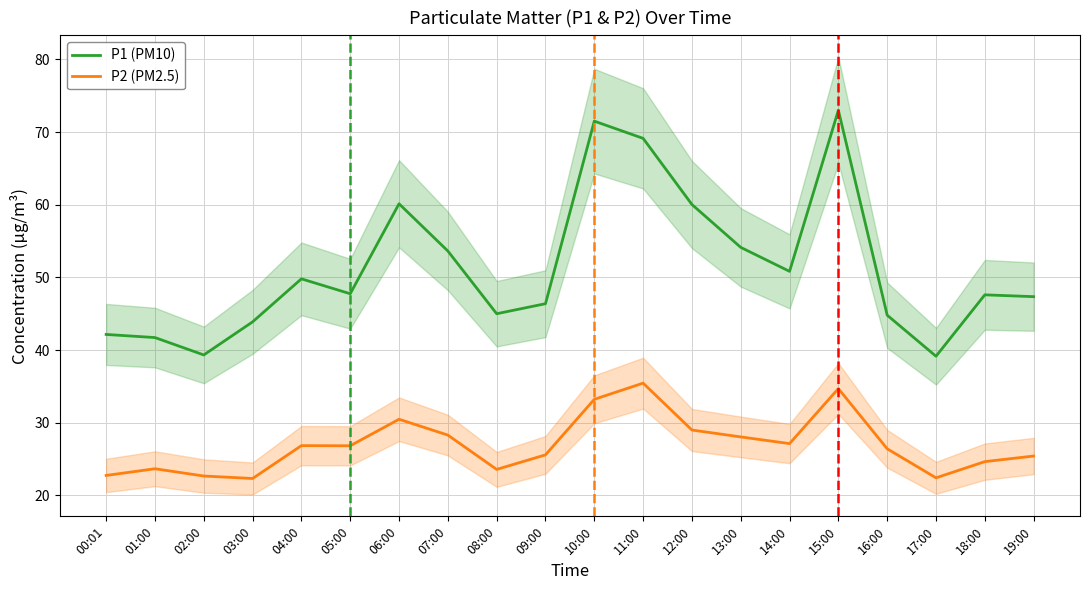

At which label is P2 (PM2.5) closest to 28?

13:00